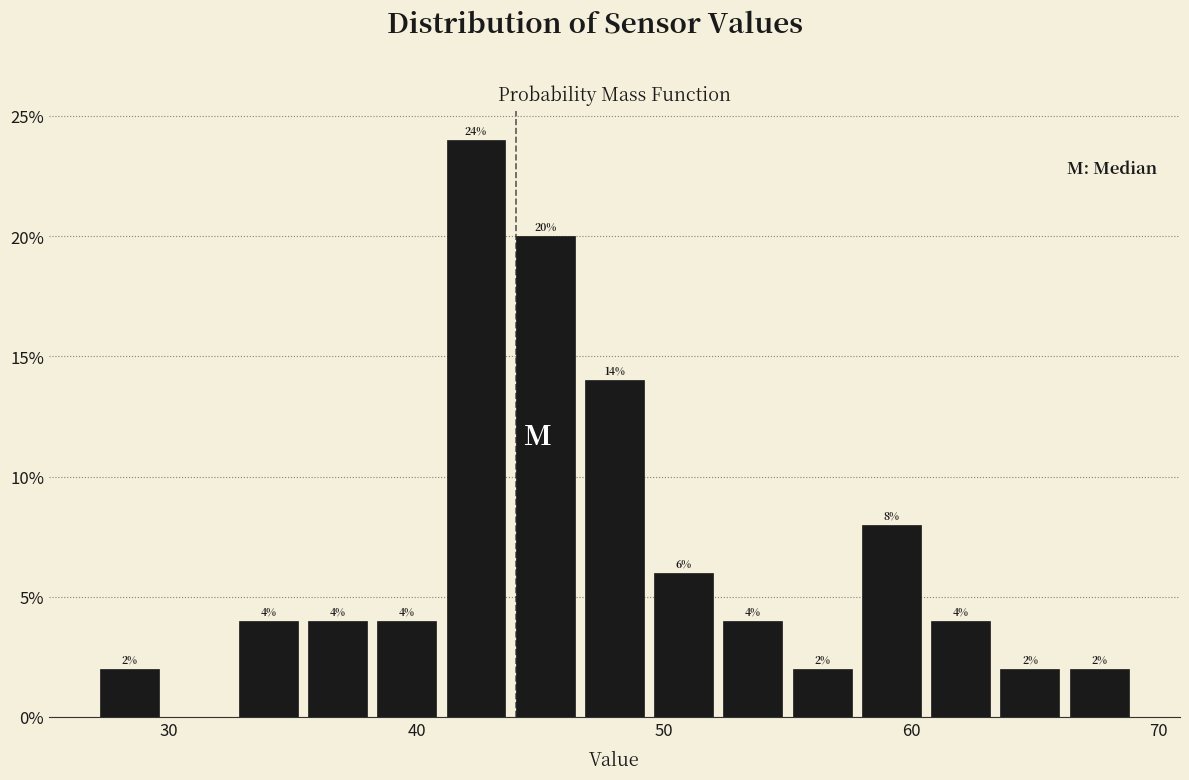

Around what value on the x-axis is the tallest bar? Give the approximate position of its centre, as read against the axis.

42